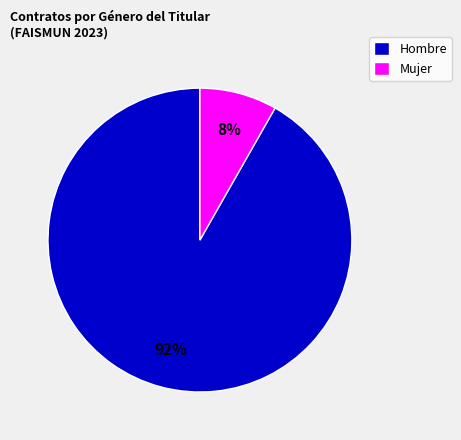

What is the smallest slice in the pie chart?

Mujer